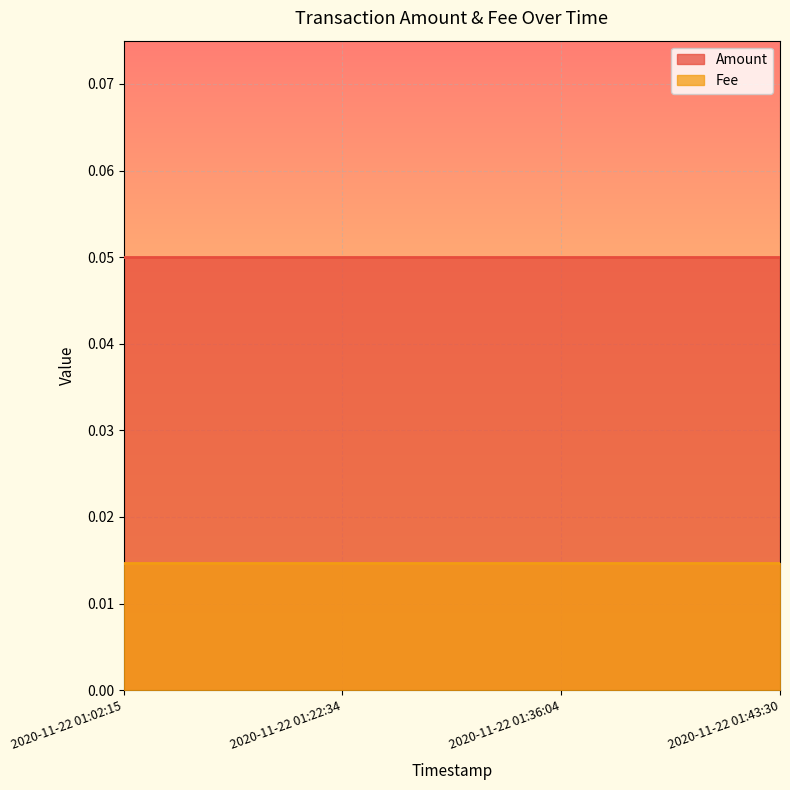

What is the label of the 3rd point from the right?

2020-11-22 01:22:34